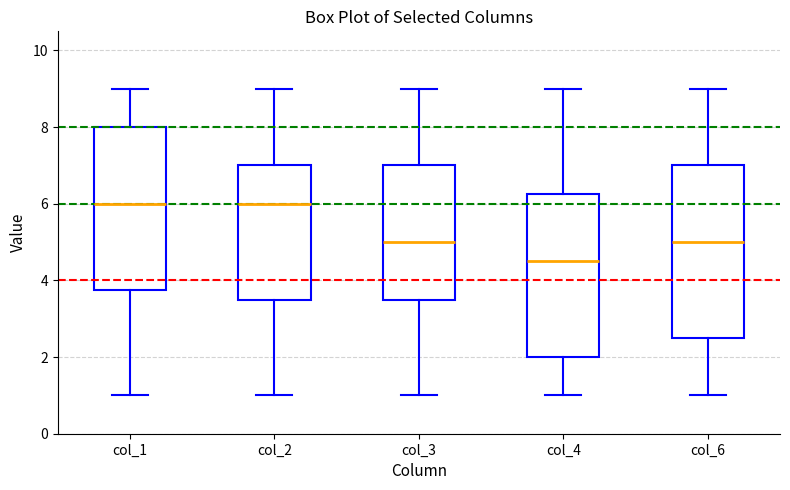

Where is the lower edge of the box for col_4 on the y-axis? The values are not printed on the chart, so give them approximately, as read against the axis.

2.0